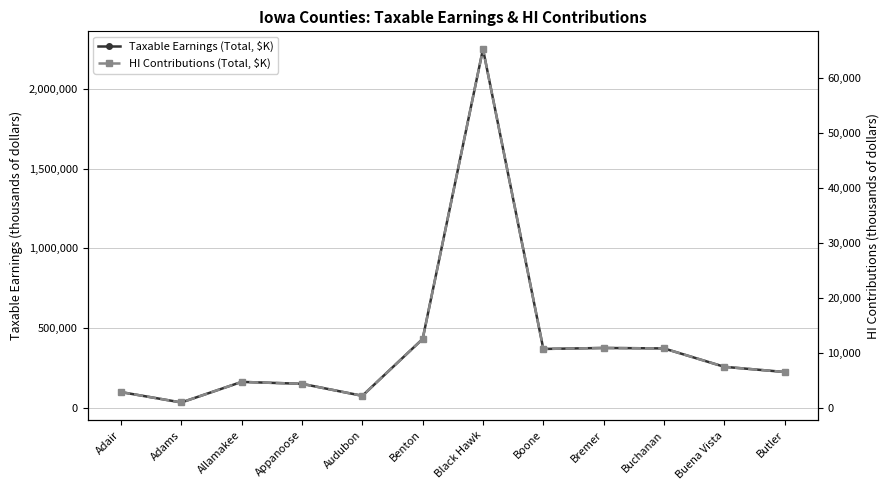

Does the chart display data point markers on the line(s)?

Yes